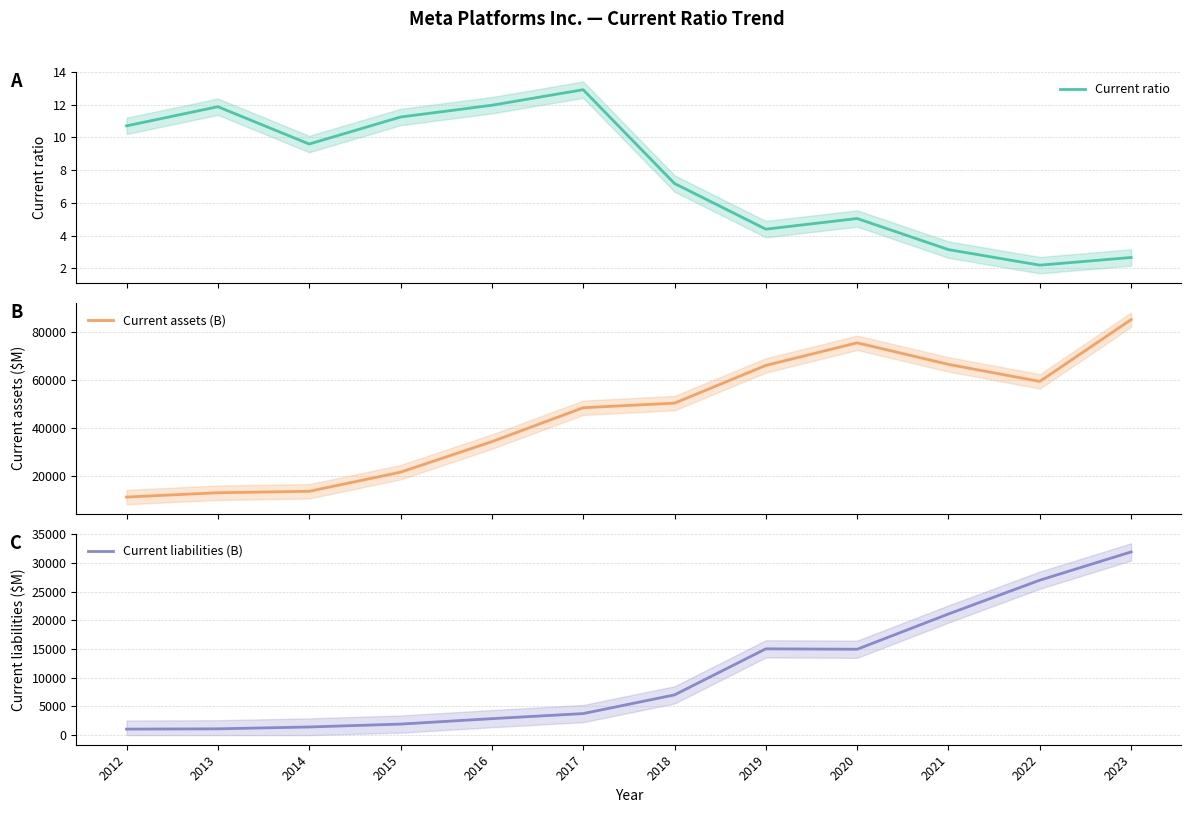

Where is the first local minimum for Current liabilities (B)?

2020